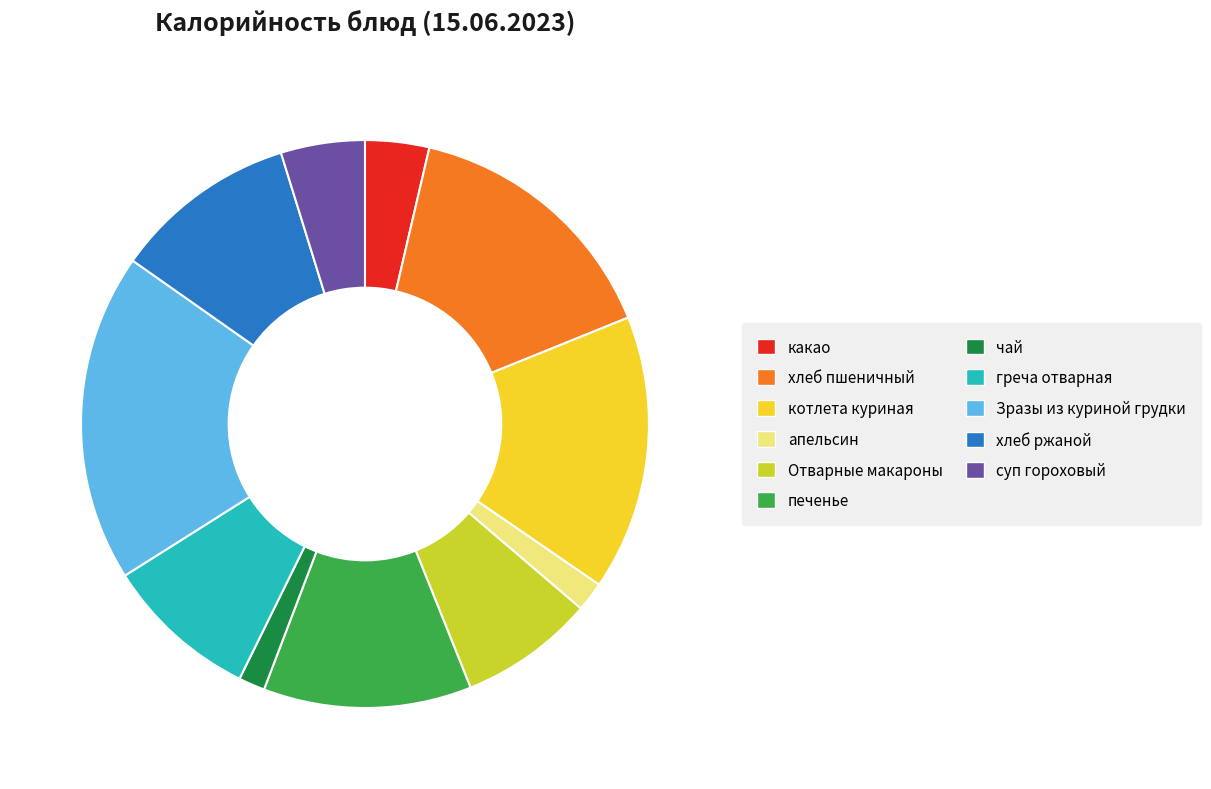

Is it true that Отварные макароны is 8% of the pie?

True